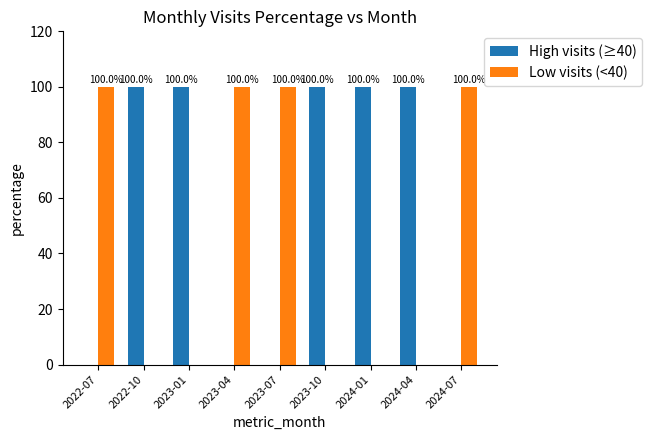

What is the highest value of the Low visits (<40) series?

100